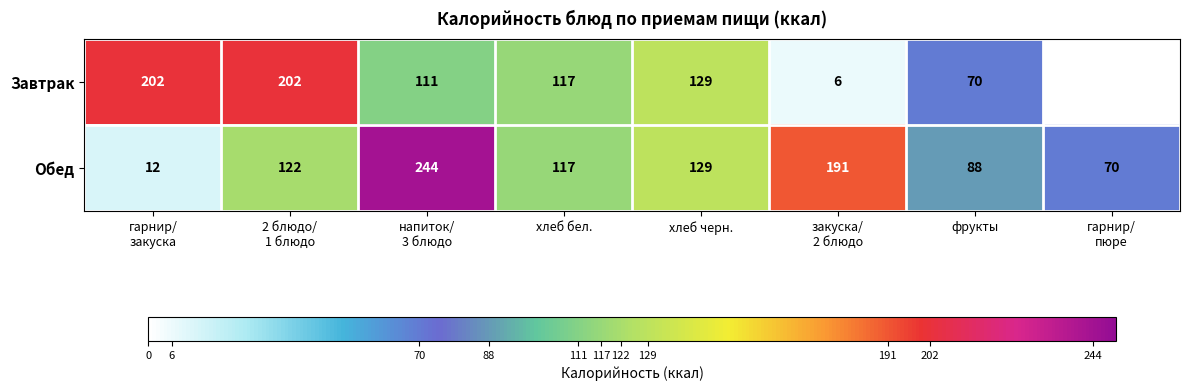

What is the difference between the second highest and minimum values in the Обед series?

179